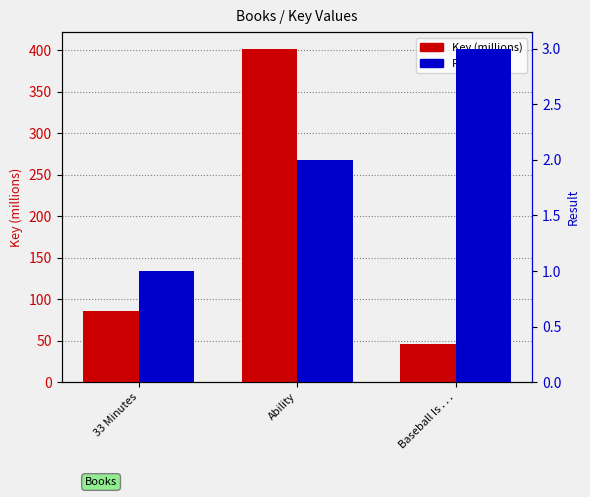

Count the Result values in the range 1 to 3.

3